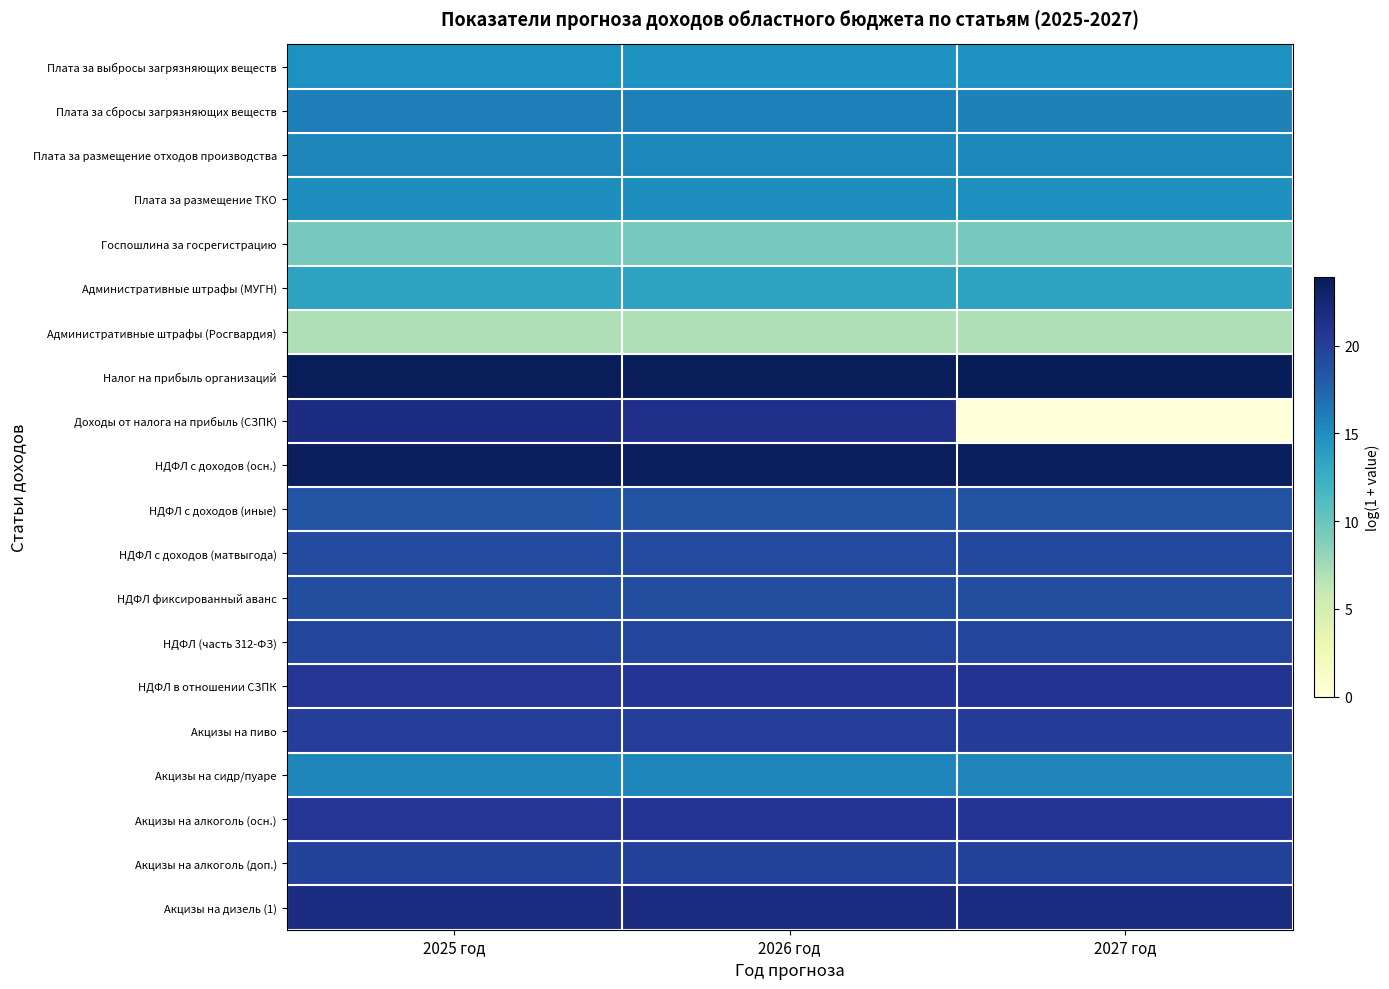

Which series has the widest spread of values?

Доходы от налога на прибыль (СЗПК)